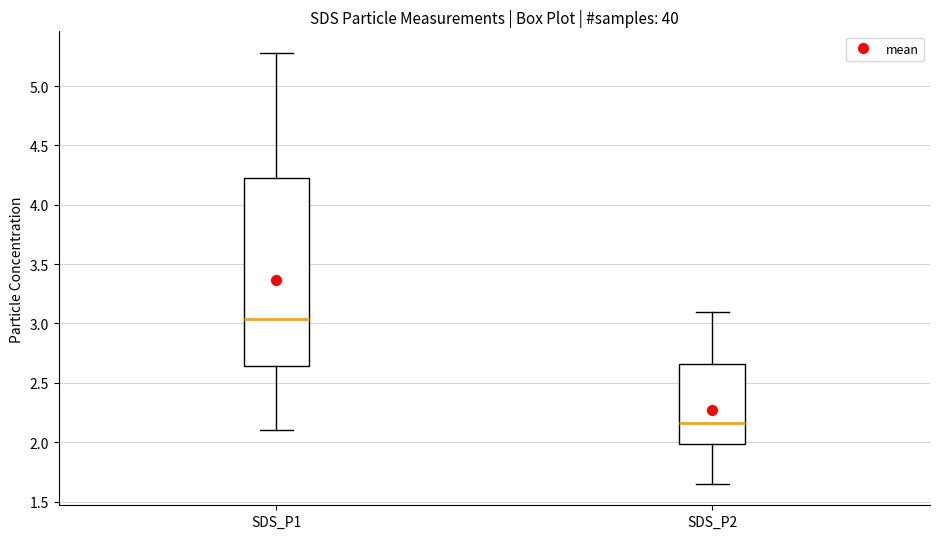

Which box is the tallest, from its lower edge to its upper edge?

SDS_P1